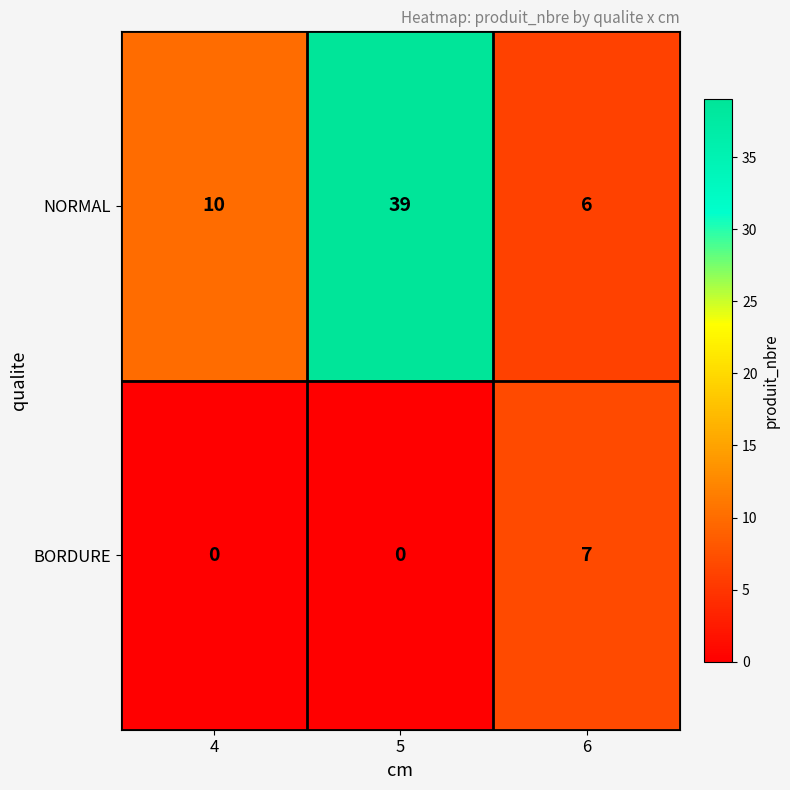

At which label is NORMAL closest to 22?

4